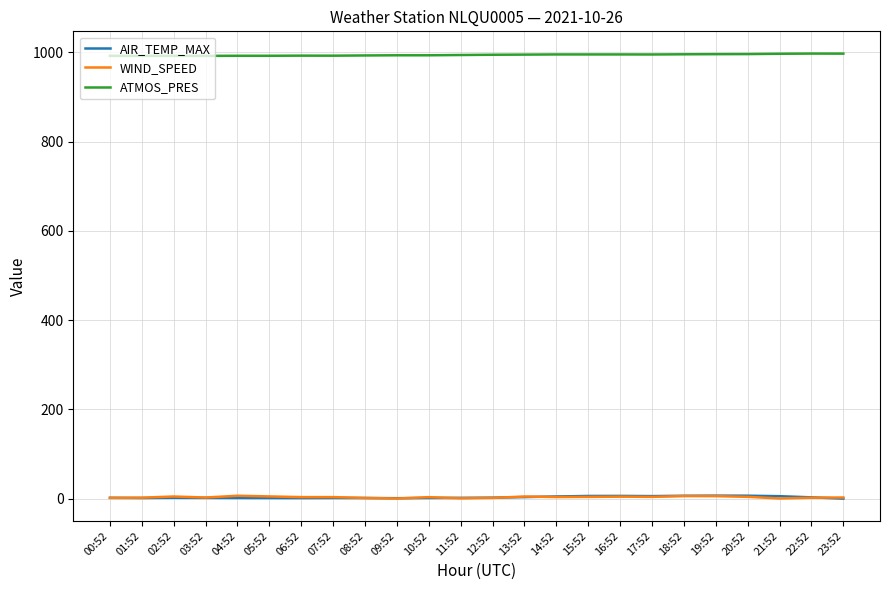

Which series has the largest total across all categories?

ATMOS_PRES